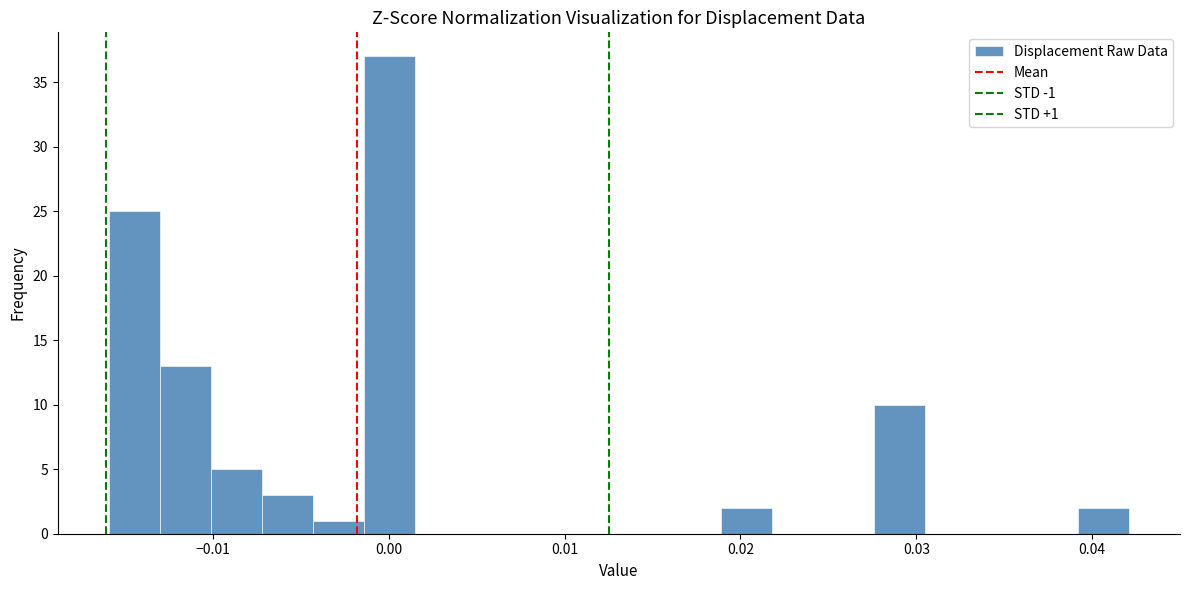

Around what value on the x-axis is the tallest bar? Give the approximate position of its centre, as read against the axis.

0.000